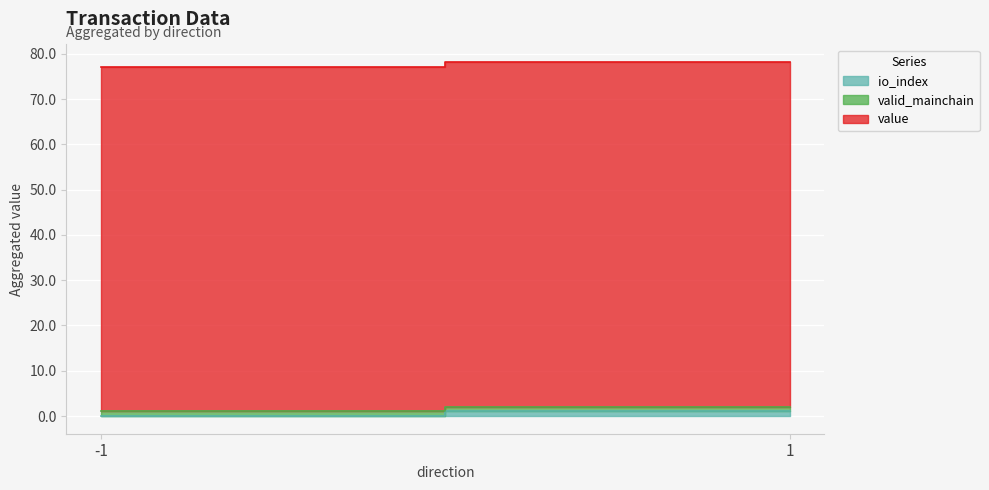

Reading right to left, what are all the values shown in this chart?

io_index: 1.0	0.0
valid_mainchain: 1.0	1.0
value: 76.2	76.2